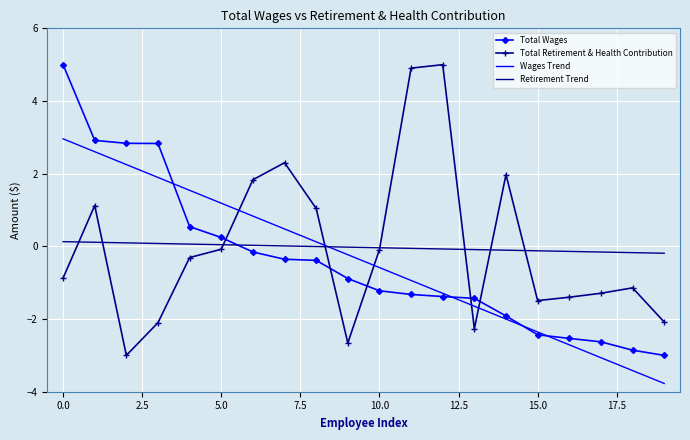

What is the greatest value displayed?

5.0